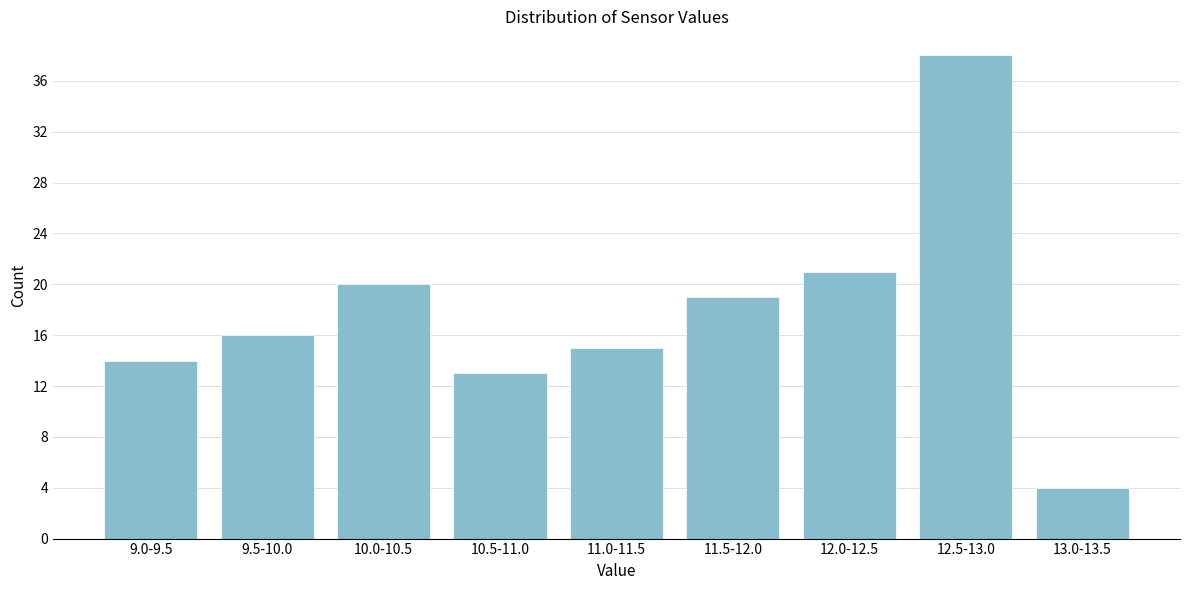

Reading left to right, extract all data points from this chart.

14	16	20	13	15	19	21	38	4